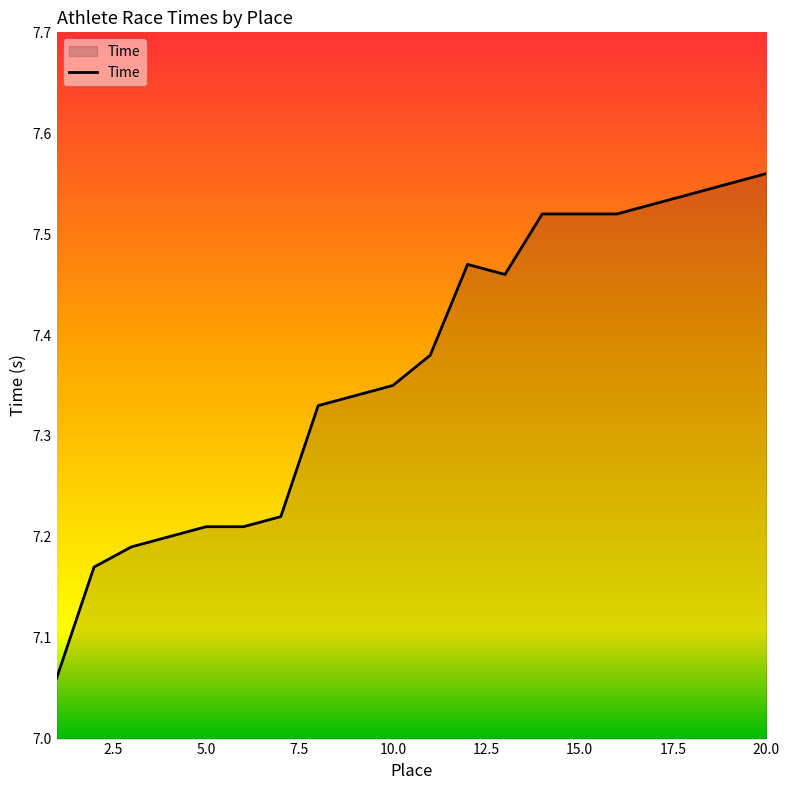

What is the difference between the maximum and minimum values?

0.5